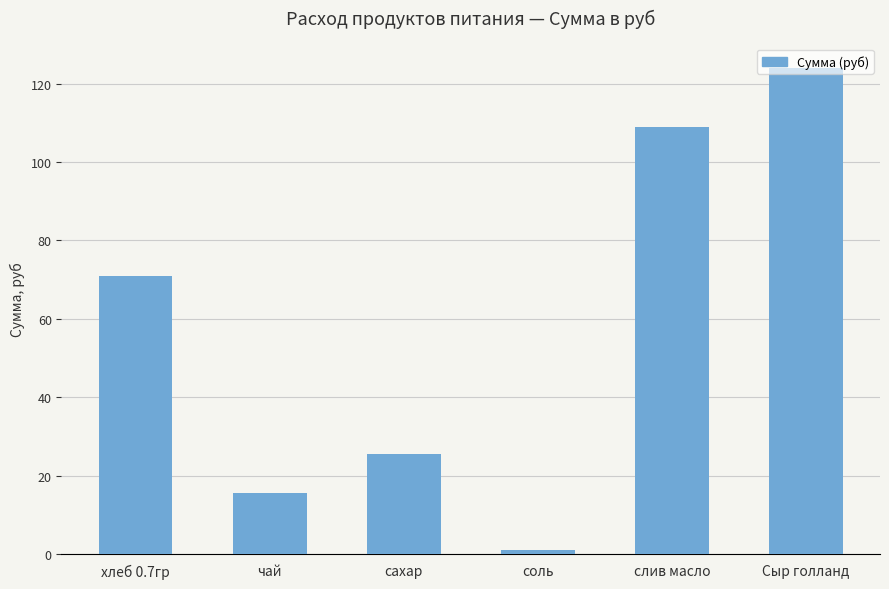

What is the change in value from соль to слив масло?

+107.7